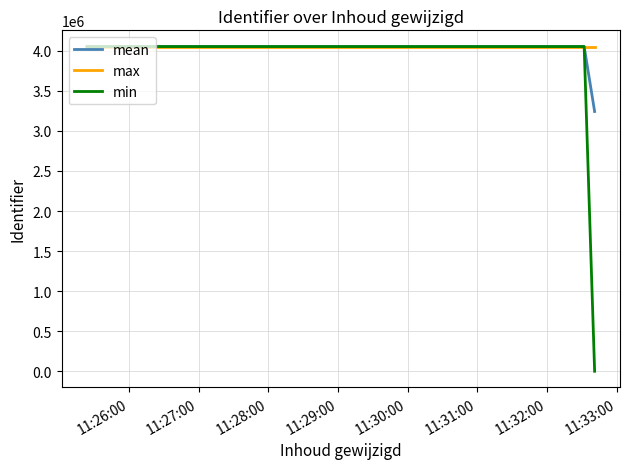

Does the chart display data point markers on the line(s)?

No